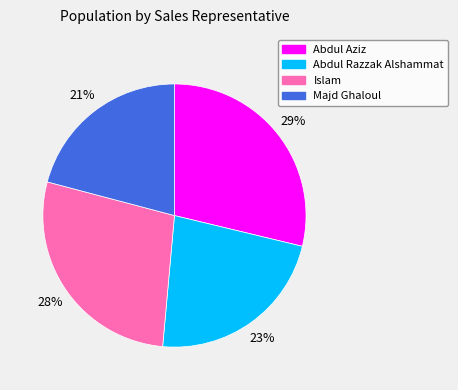

Which category has the biggest portion of the pie?

Abdul Aziz